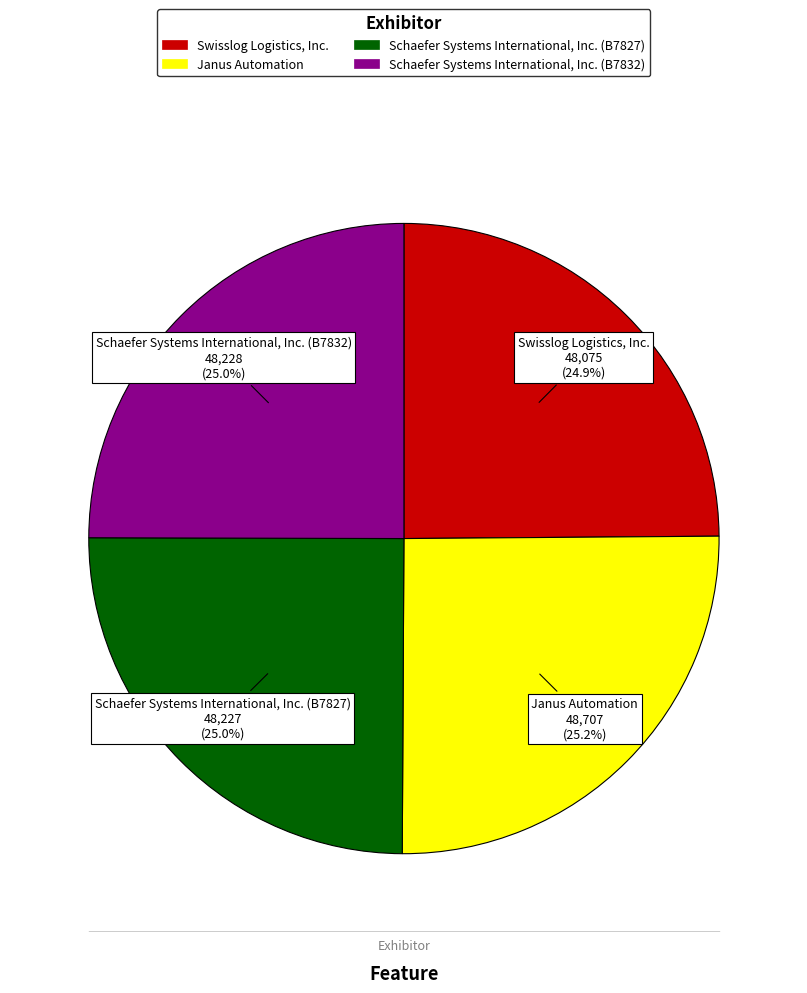

Is there a majority slice in this chart?

No